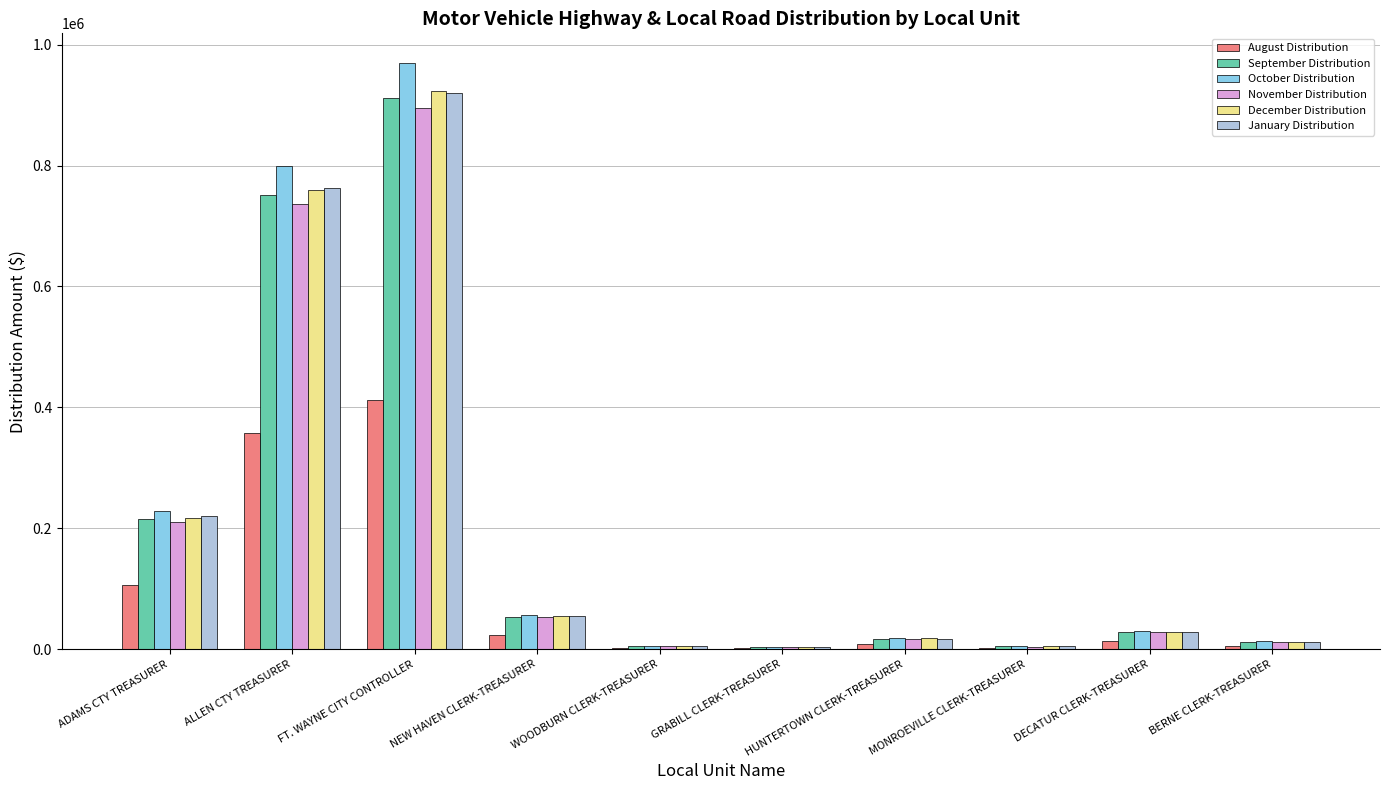

What is the greatest value displayed?

970182.2